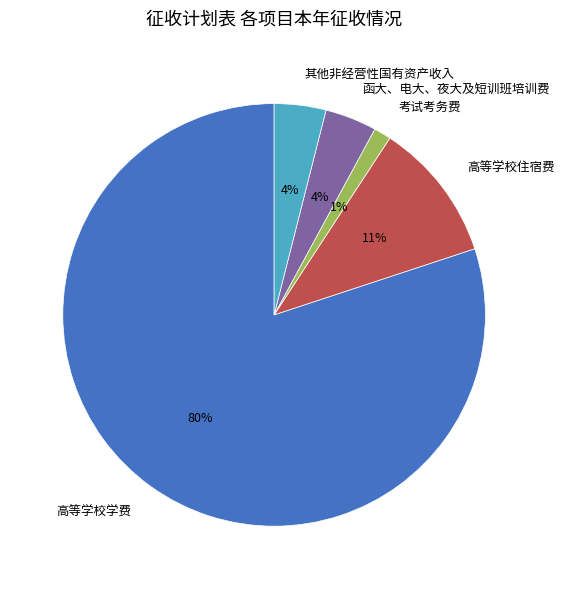

Which slice is the largest?

高等学校学费